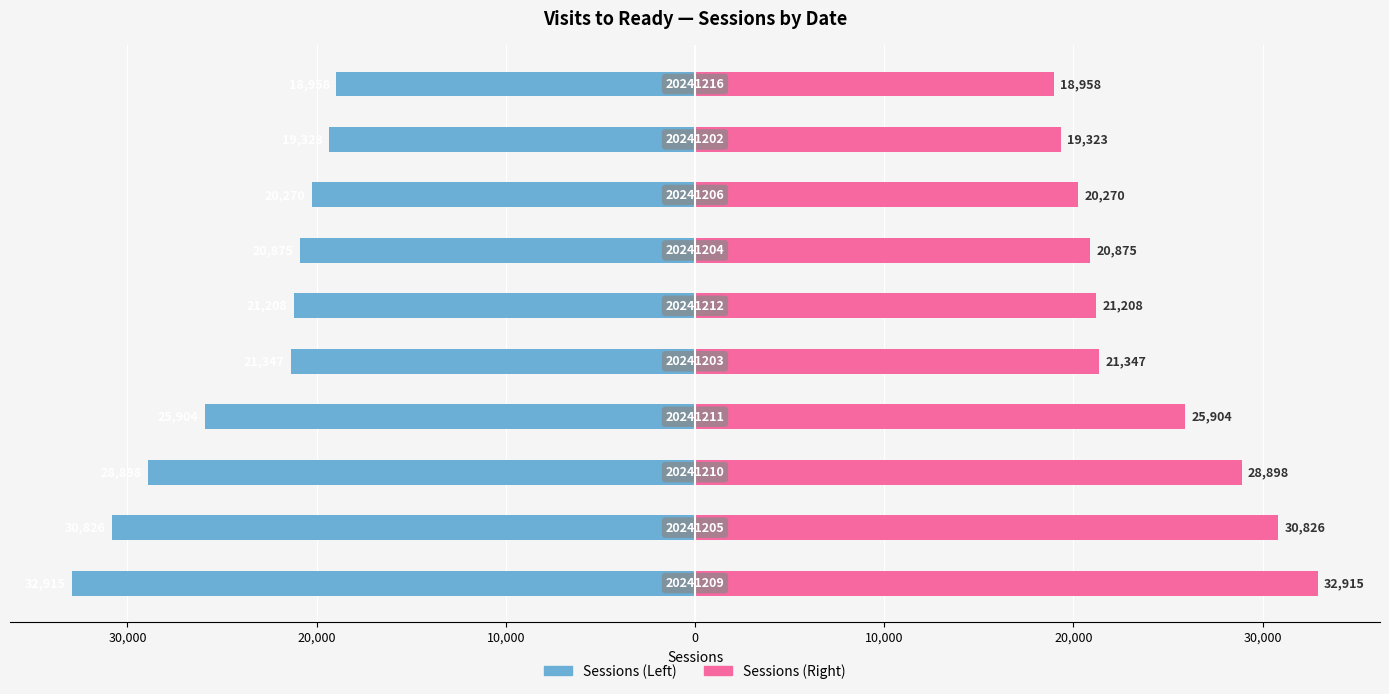

List the series in order of their overall mean, lowest first.

Sessions (Left), Sessions (Right)